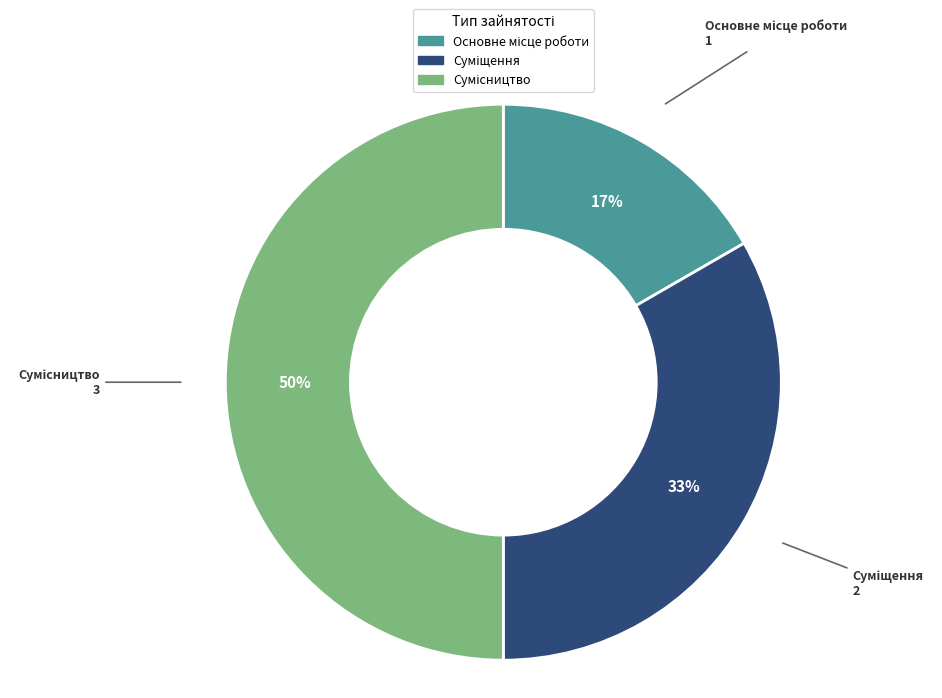

To the nearest percent, what is the difference between the largest and smallest slice percentages?

33%